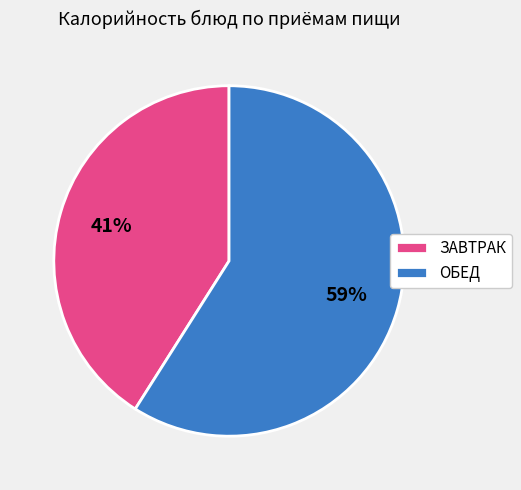

Do ЗАВТРАК and ОБЕД together represent more than half of the pie?

Yes